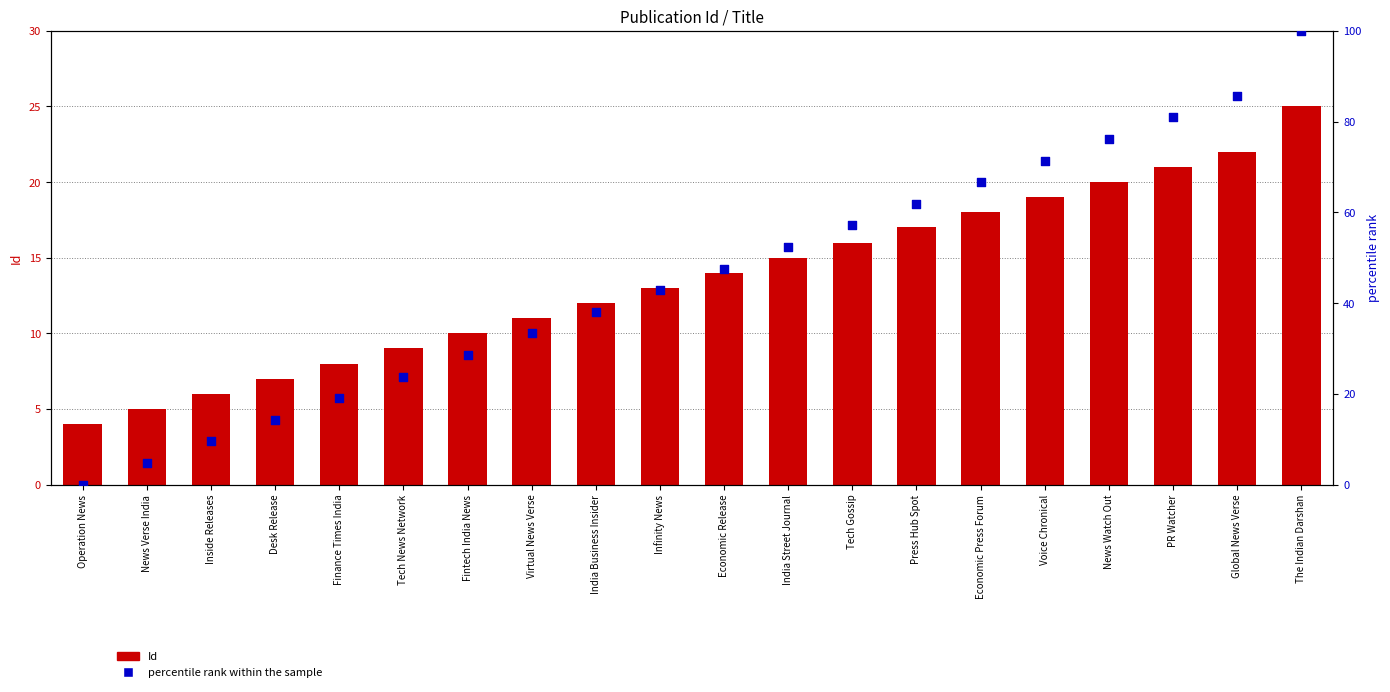

Which series contains the lowest Y value?

percentile rank within the sample